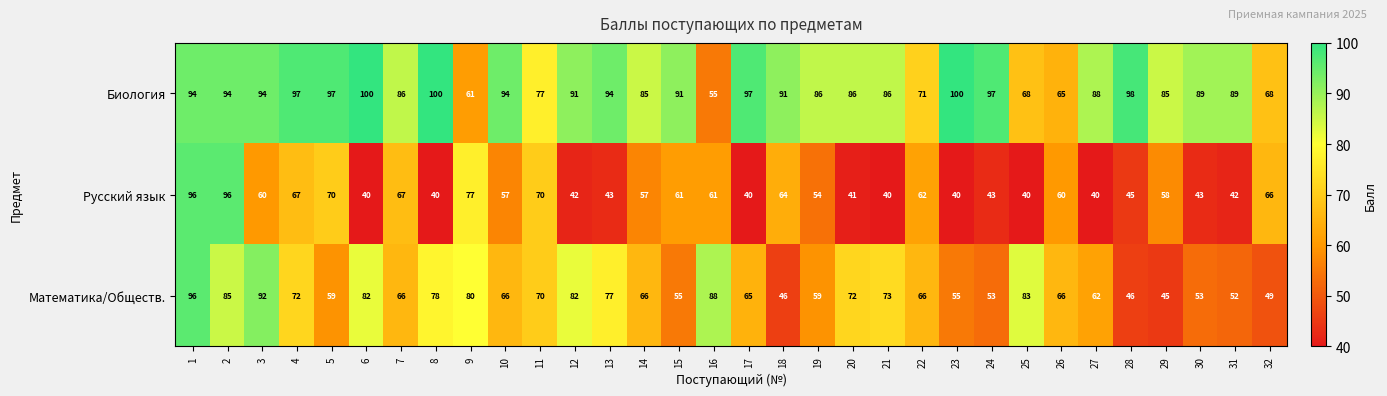

At 15, list the series in order from largest to smallest.

Биология, Русский язык, Математика/Обществ.